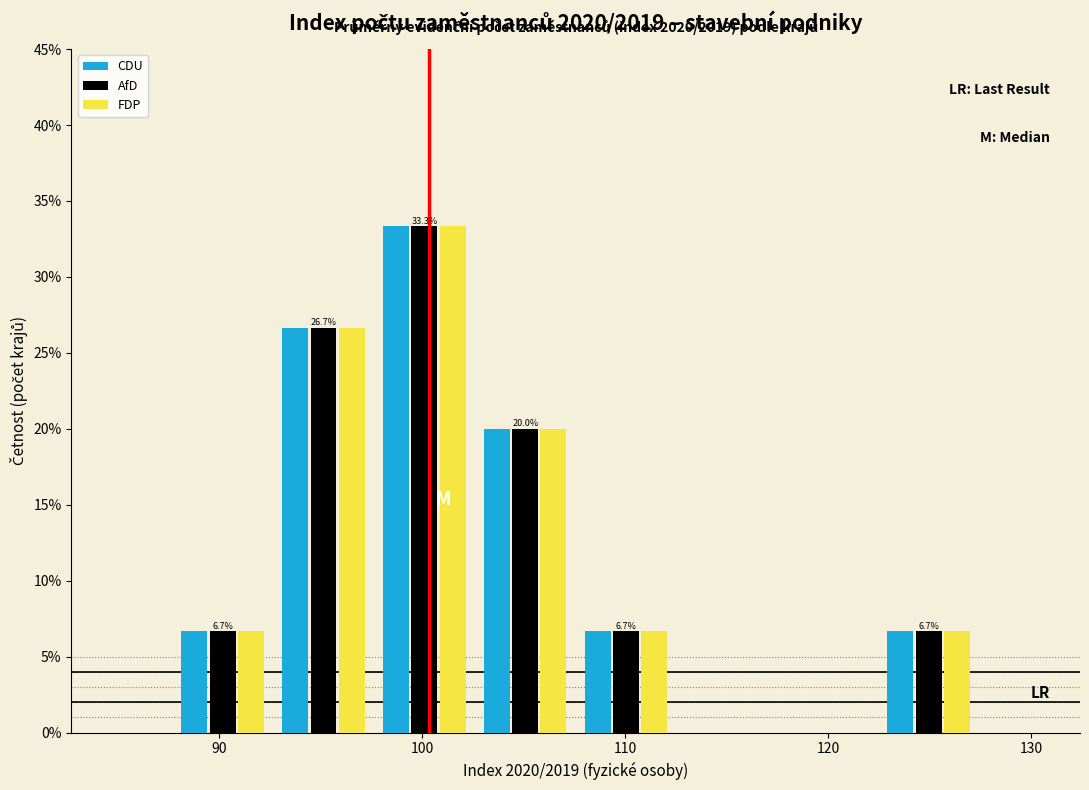

In the AfD series, which range on the x-axis has the tallest bar?

98 to 103